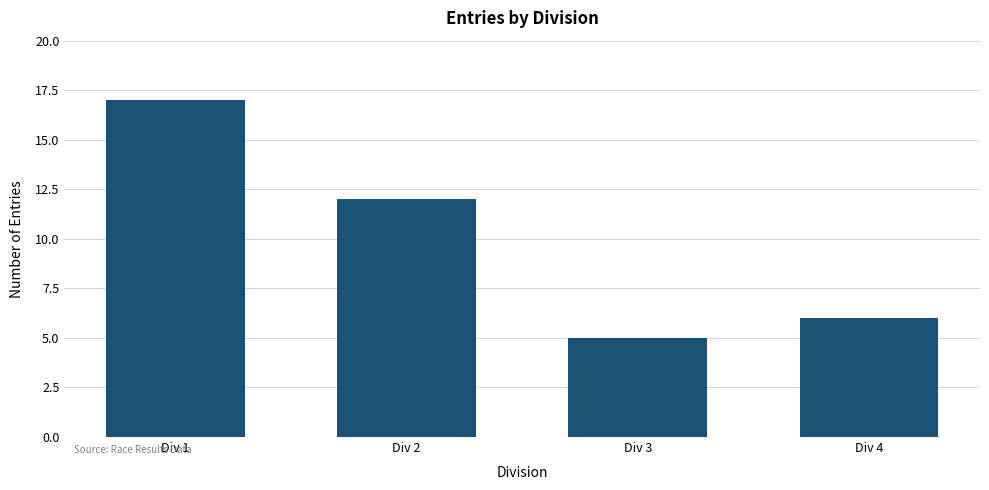

Reading right to left, transcribe all the data shown in this chart.

6	5	12	17